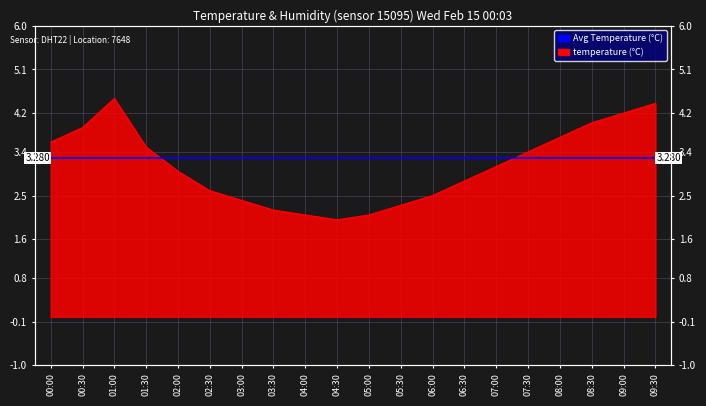

The value at 02:00 is 3.0. True or false?

True